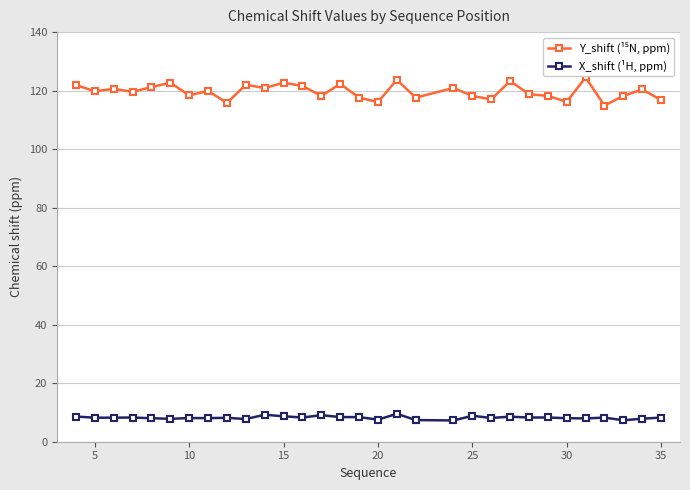

True or false: X_shift (¹H, ppm) has more than 1 interior local peaks.

True